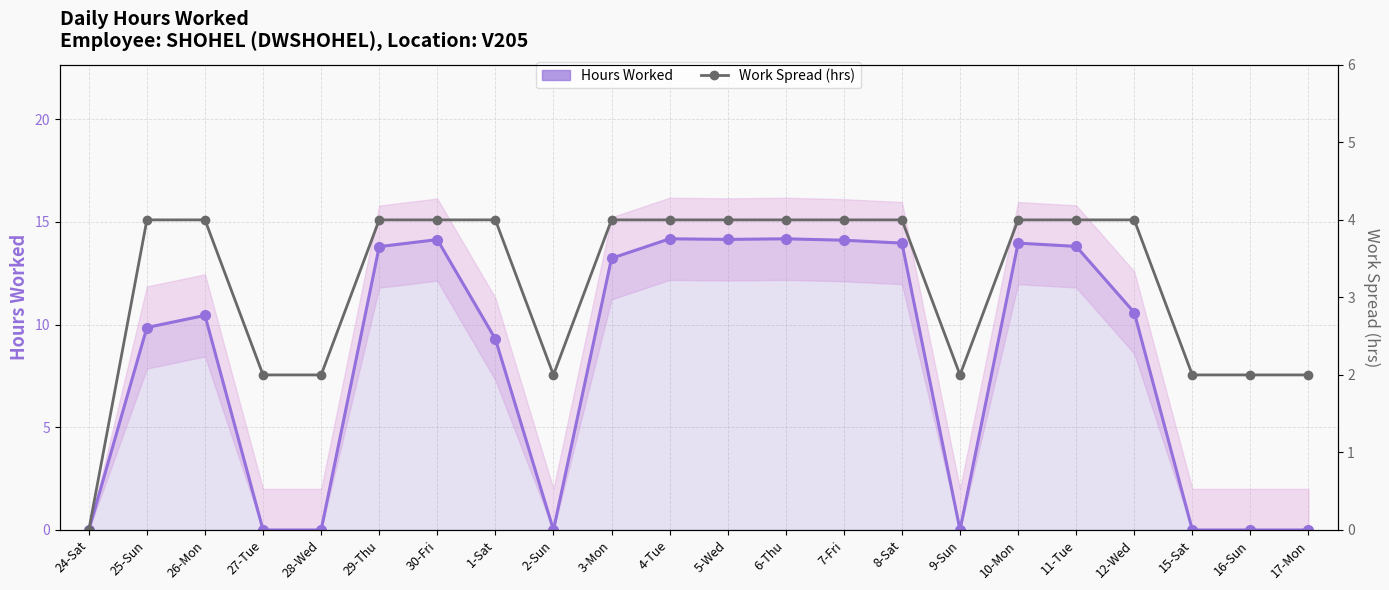

Where is the first local maximum for Work Spread (hrs)?

26-Mon